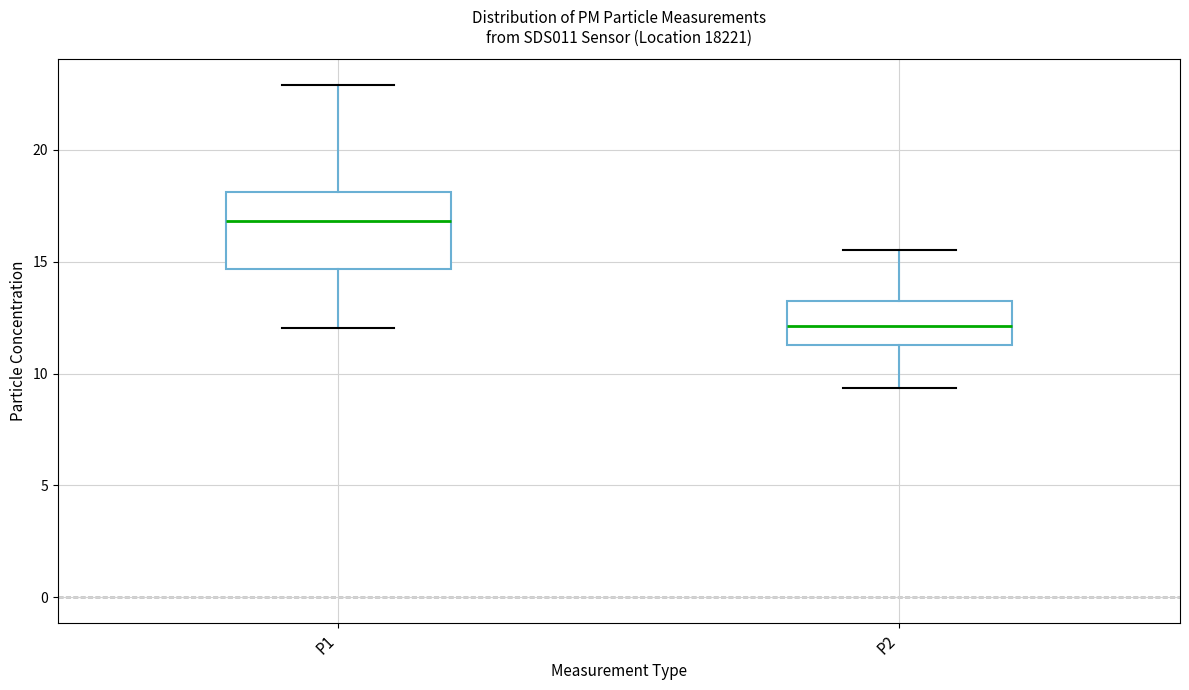

Reading left to right, transcribe this box plot: for each box, give where its median line is, the range the box spans, and where its two whiskers end, as read against the y-axis. The values are not printed on the chart, so give them approximately, as read against the axis.

P1: median 17.0, box 14.5 to 18.0, whiskers 12.0 to 23.0
P2: median 12.0, box 11.5 to 13.0, whiskers 9.5 to 15.5